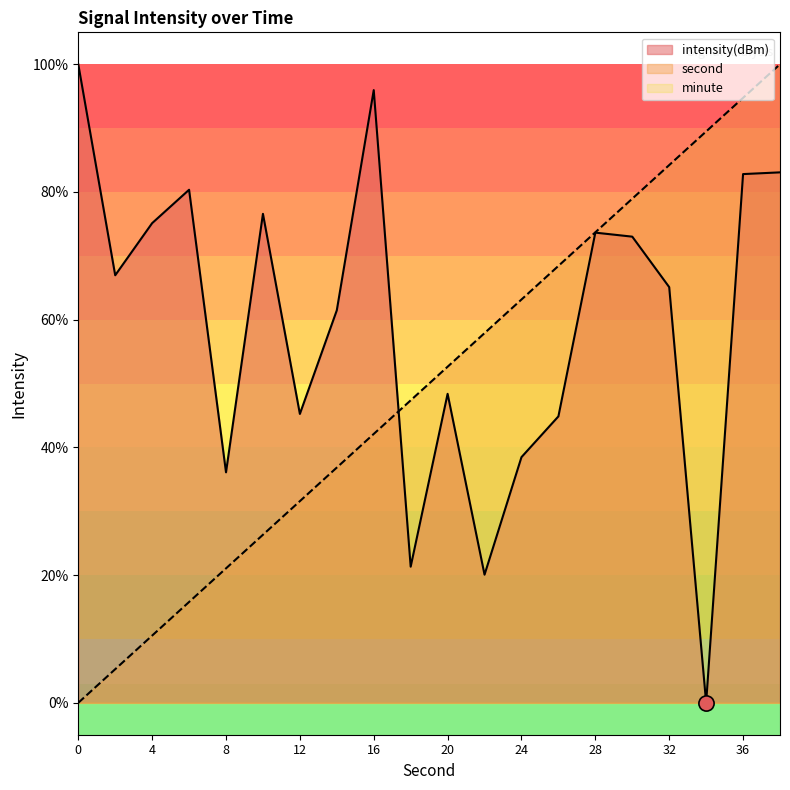

Which series has the largest total across all categories?

intensity(dBm)